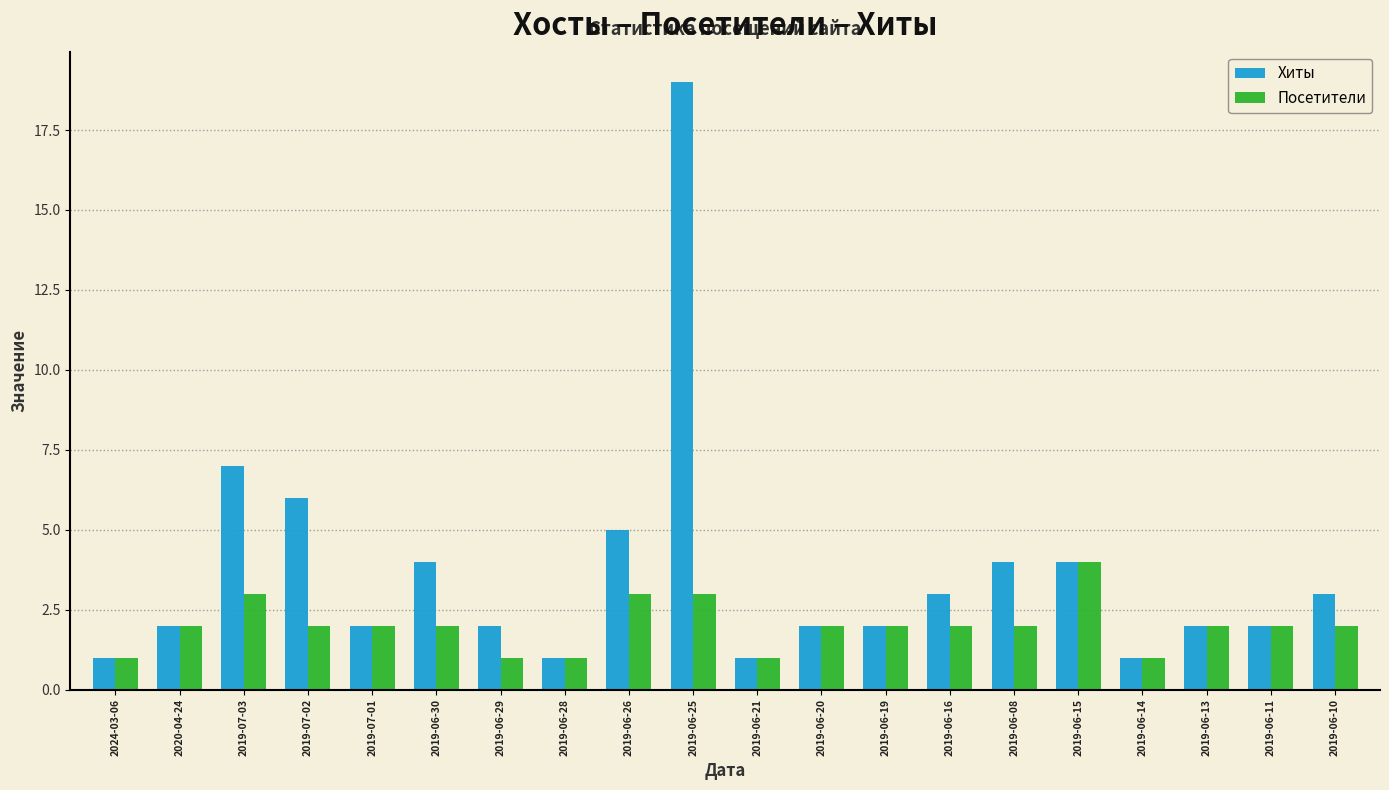

What is the total value across all series at 2019-06-26?

8